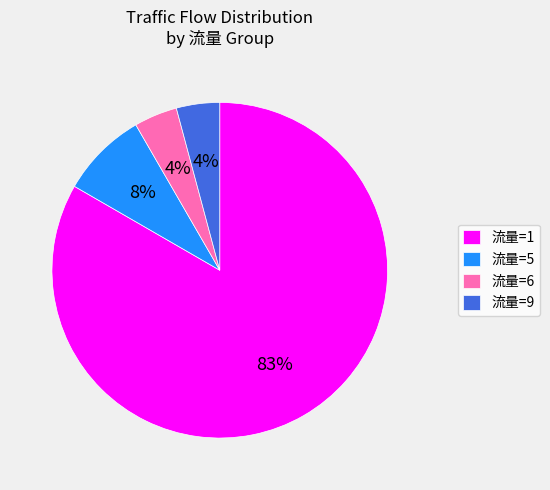

To the nearest percent, what portion does 流量=5 represent?

8%